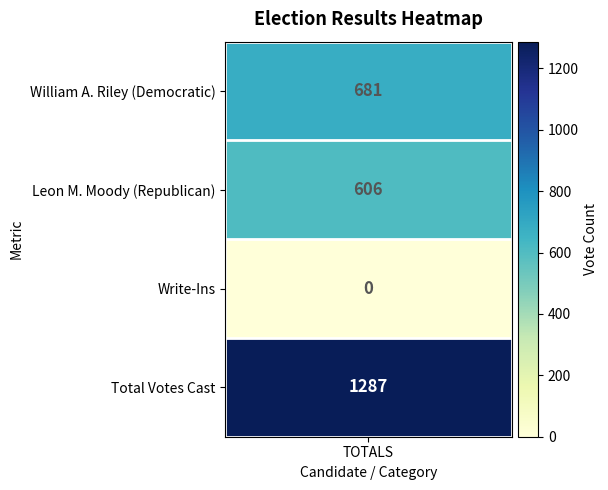

Read the value at 1, to the nearest 10.

610